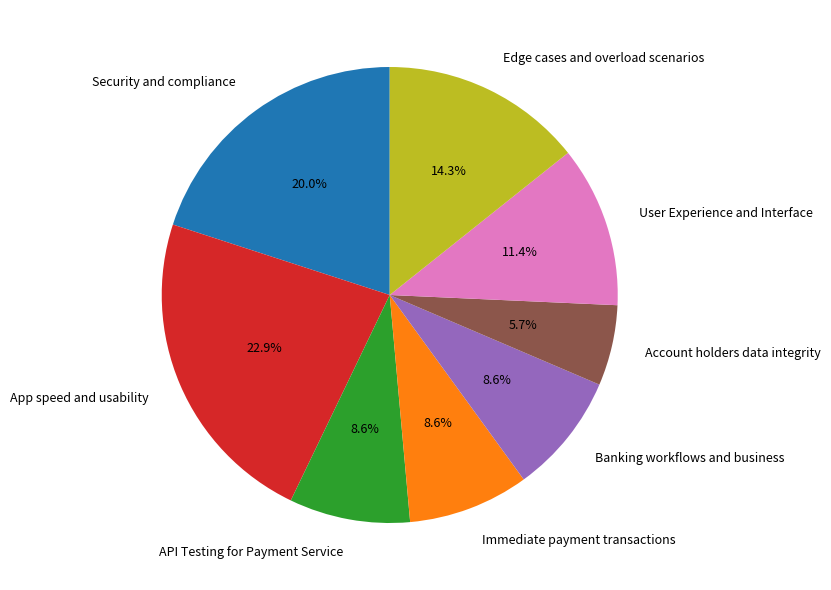

To the nearest percent, what percentage of the pie is Account holders data integrity?

6%